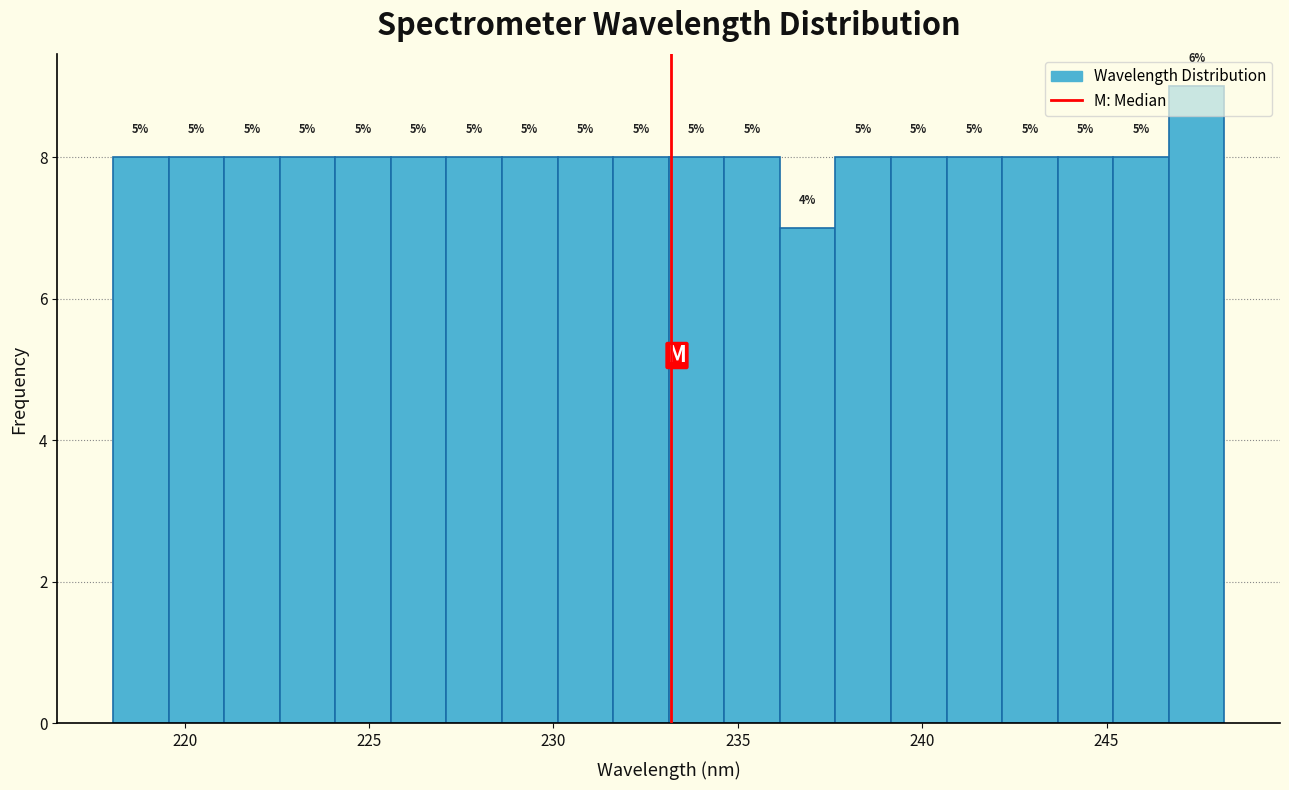

Read against the x-axis, roughly where is the centre of the tallest bar?

247.5